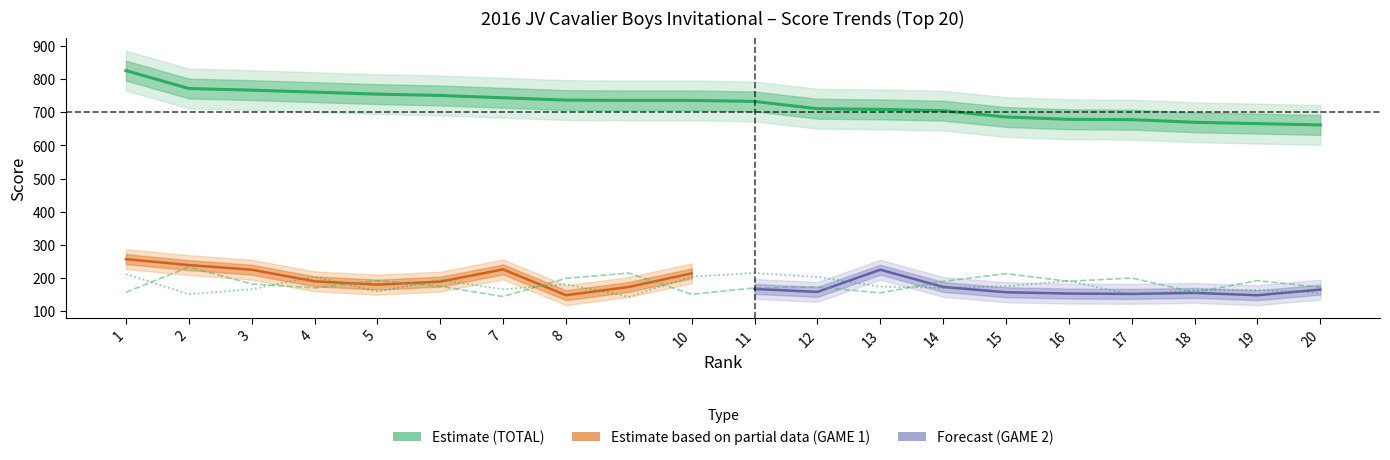

The TOTAL series shows 826 at 1. True or false?

True